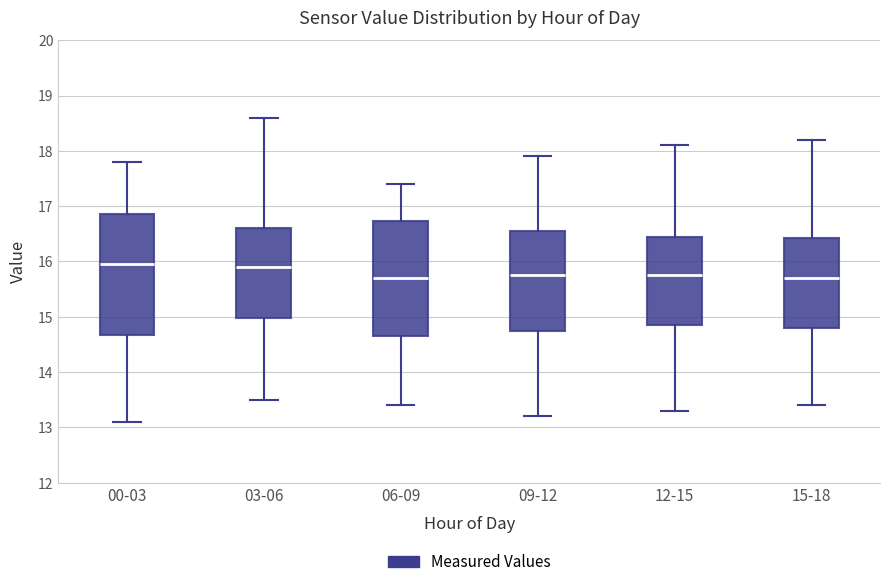

Reading left to right, transcribe this box plot: for each box, give where its median line is, the range the box spans, and where its two whiskers end, as read against the y-axis. The values are not printed on the chart, so give them approximately, as read against the axis.

00-03: median 16.0, box 14.7 to 16.9, whiskers 13.1 to 17.8
03-06: median 15.9, box 15.0 to 16.6, whiskers 13.5 to 18.6
06-09: median 15.7, box 14.7 to 16.7, whiskers 13.4 to 17.4
09-12: median 15.8, box 14.8 to 16.6, whiskers 13.2 to 17.9
12-15: median 15.8, box 14.9 to 16.5, whiskers 13.3 to 18.1
15-18: median 15.7, box 14.8 to 16.4, whiskers 13.4 to 18.2